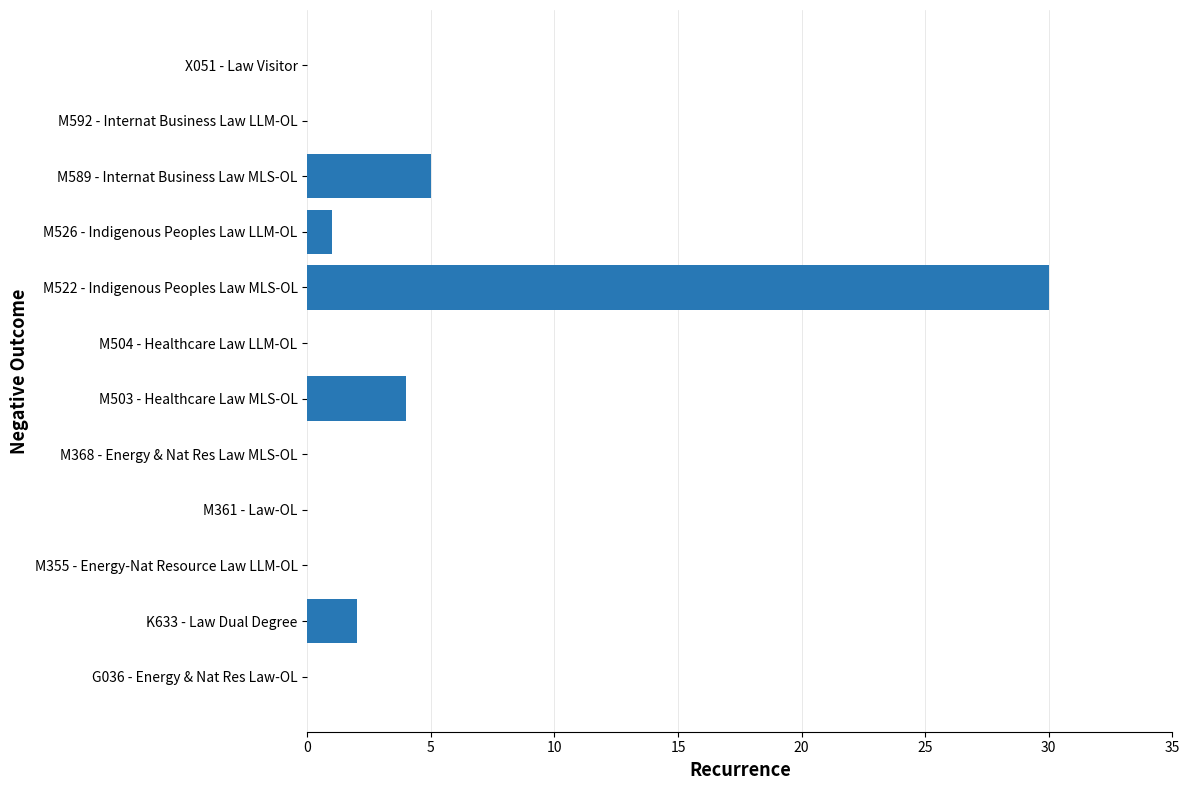

The chart shows a value of 0 at M504 - Healthcare Law LLM-OL. True or false?

True